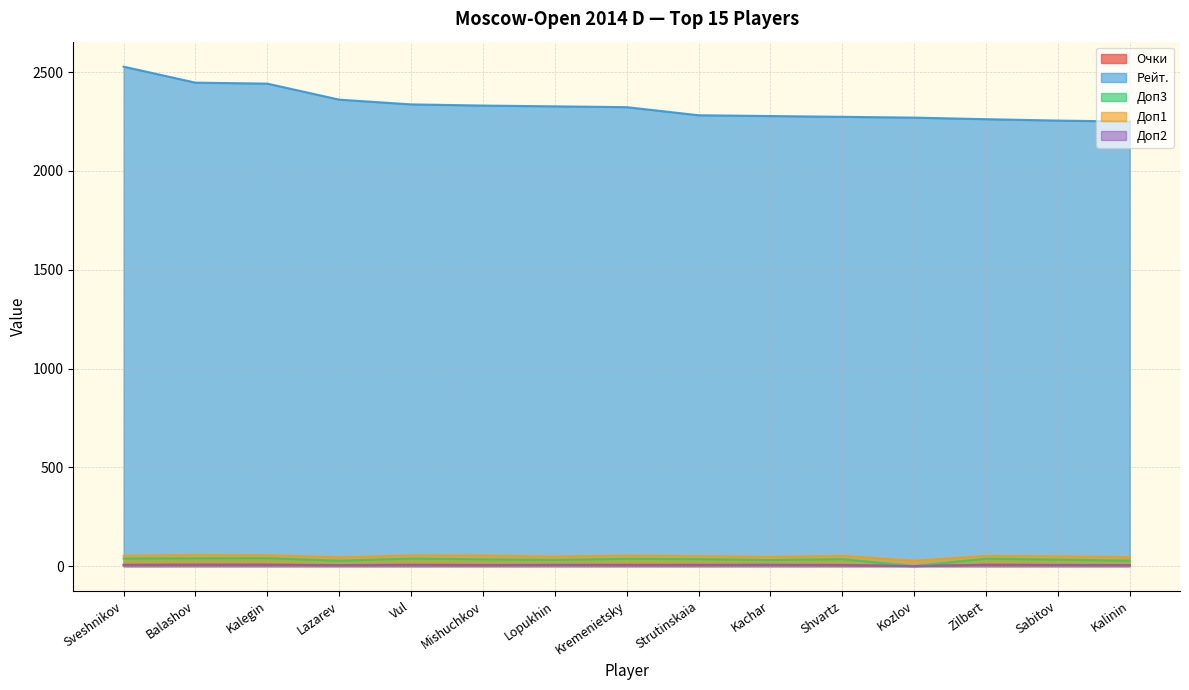

How many values in the Очки series are below 6?

3